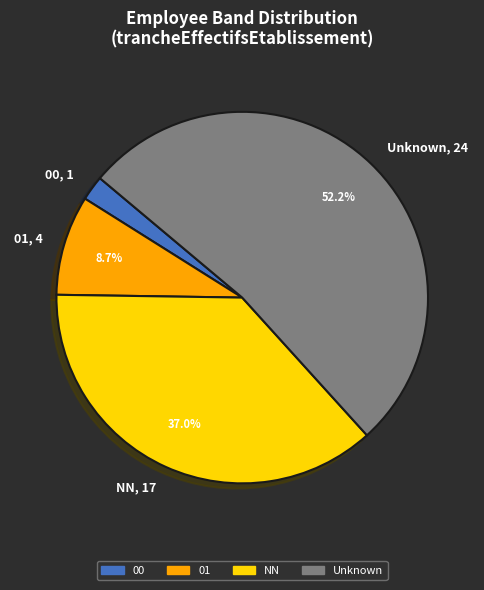

What is the ratio of the value at Unknown, 24 to the value at 01, 4?

6.0